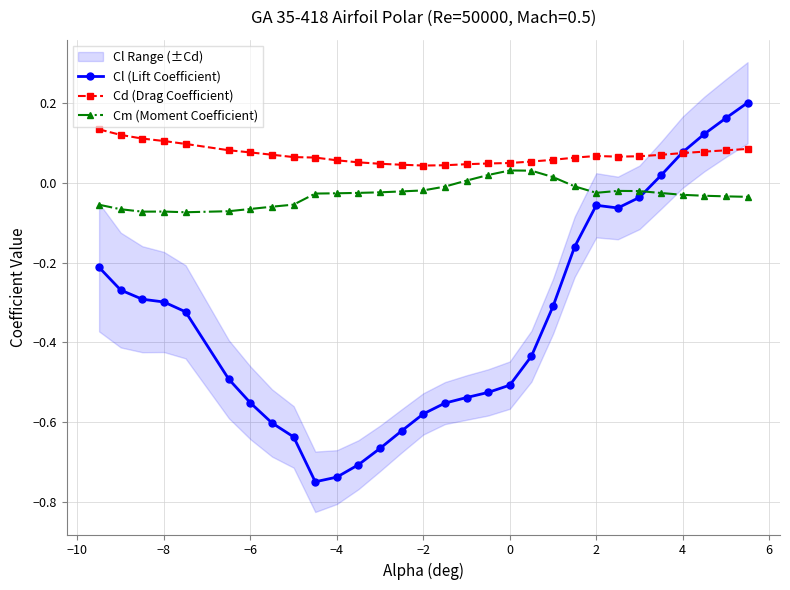

Reading left to right, extract all data points from this chart.

Cl (Lift Coefficient): -0.2	-0.3	-0.3	-0.3	-0.3	-0.5	-0.6	-0.6	-0.6	-0.7	-0.7	-0.7	-0.7	-0.6	-0.6	-0.6	-0.5	-0.5	-0.5	-0.4	-0.3	-0.2	-0.1	-0.1	-0.0	0.0	0.1	0.1	0.2	0.2
Cd (Drag Coefficient): 0.1	0.1	0.1	0.1	0.1	0.1	0.1	0.1	0.1	0.1	0.1	0.1	0.0	0.0	0.0	0.0	0.0	0.0	0.0	0.1	0.1	0.1	0.1	0.1	0.1	0.1	0.1	0.1	0.1	0.1
Cm (Moment Coefficient): -0.1	-0.1	-0.1	-0.1	-0.1	-0.1	-0.1	-0.1	-0.1	-0.0	-0.0	-0.0	-0.0	-0.0	-0.0	-0.0	0.0	0.0	0.0	0.0	0.0	-0.0	-0.0	-0.0	-0.0	-0.0	-0.0	-0.0	-0.0	-0.0